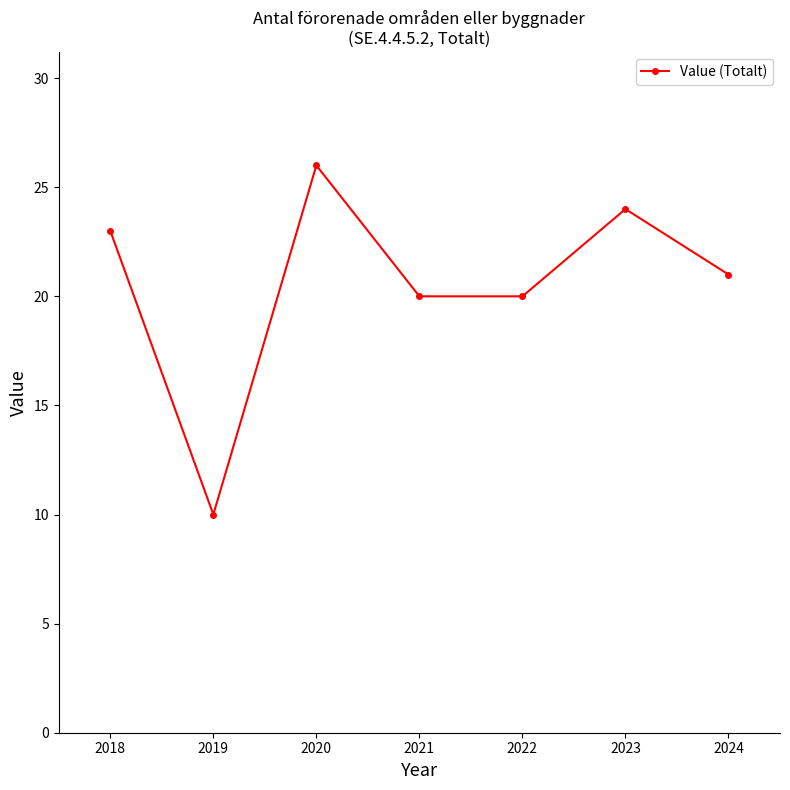

How many distinct data groups are displayed?

1